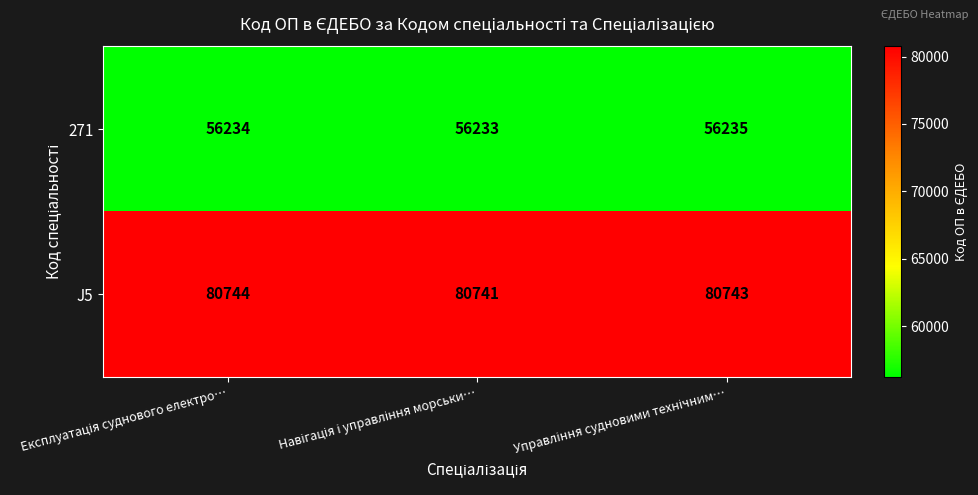

What is the greatest value displayed?

80744